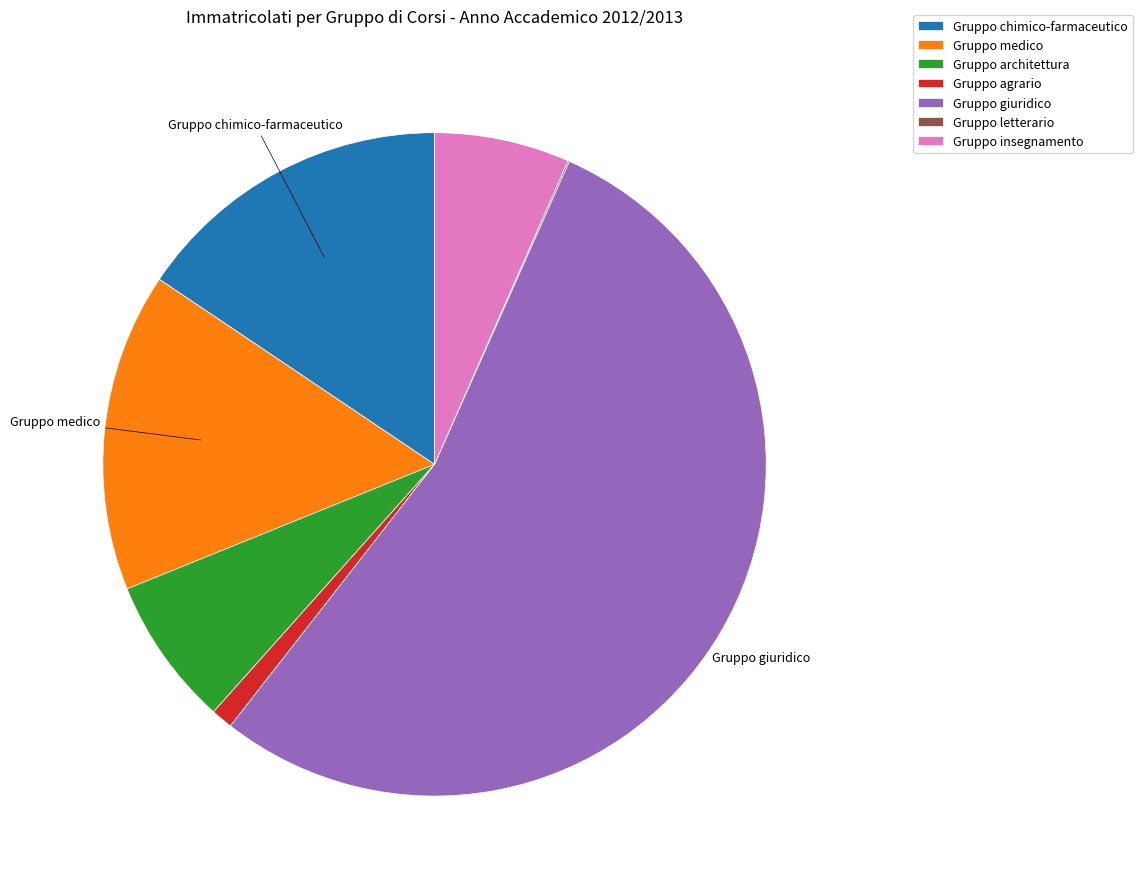

Which category has the biggest portion of the pie?

Gruppo giuridico